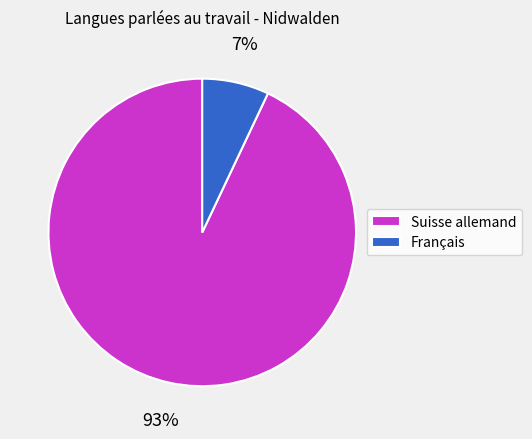

Is the sum of Français and Suisse allemand greater than half?

Yes